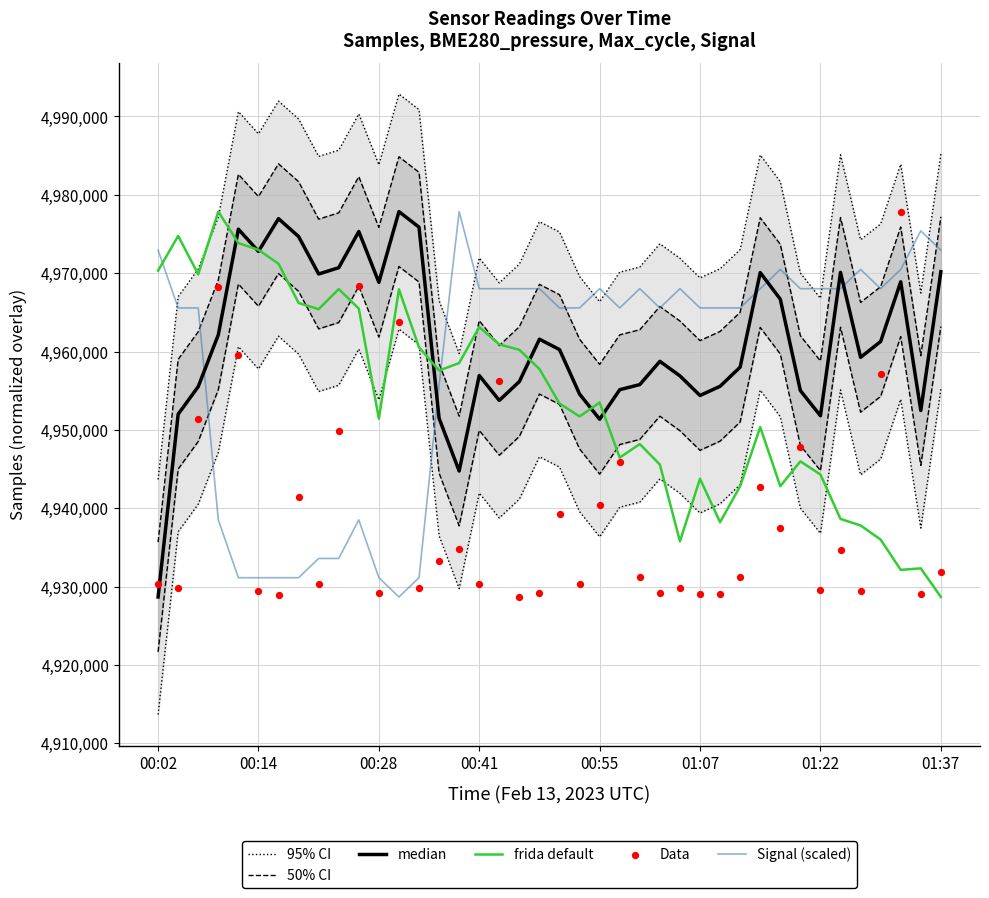

What is the total value across all series at 9?

29785459.3